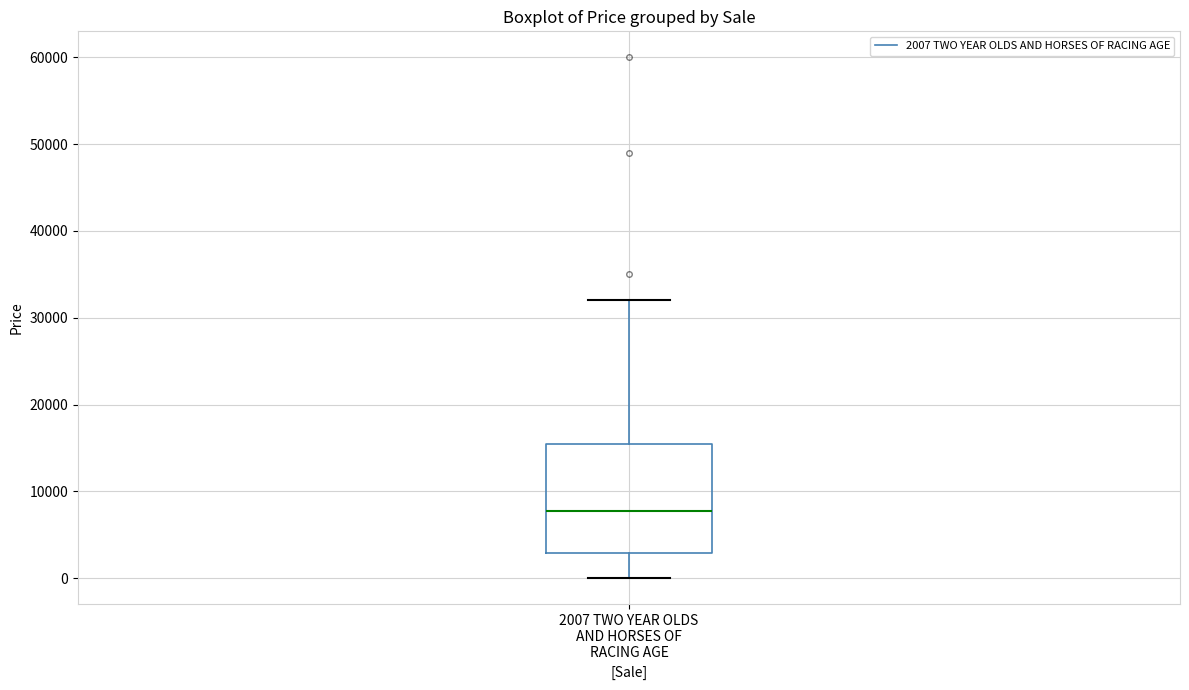

Read this box plot against the y-axis: the position of the median line, the range covered by the box, and the ends of both whiskers. The values are not printed on the chart, so give them approximately, as read against the axis.

median 8000, box 3000 to 16000, whiskers 0 to 32000